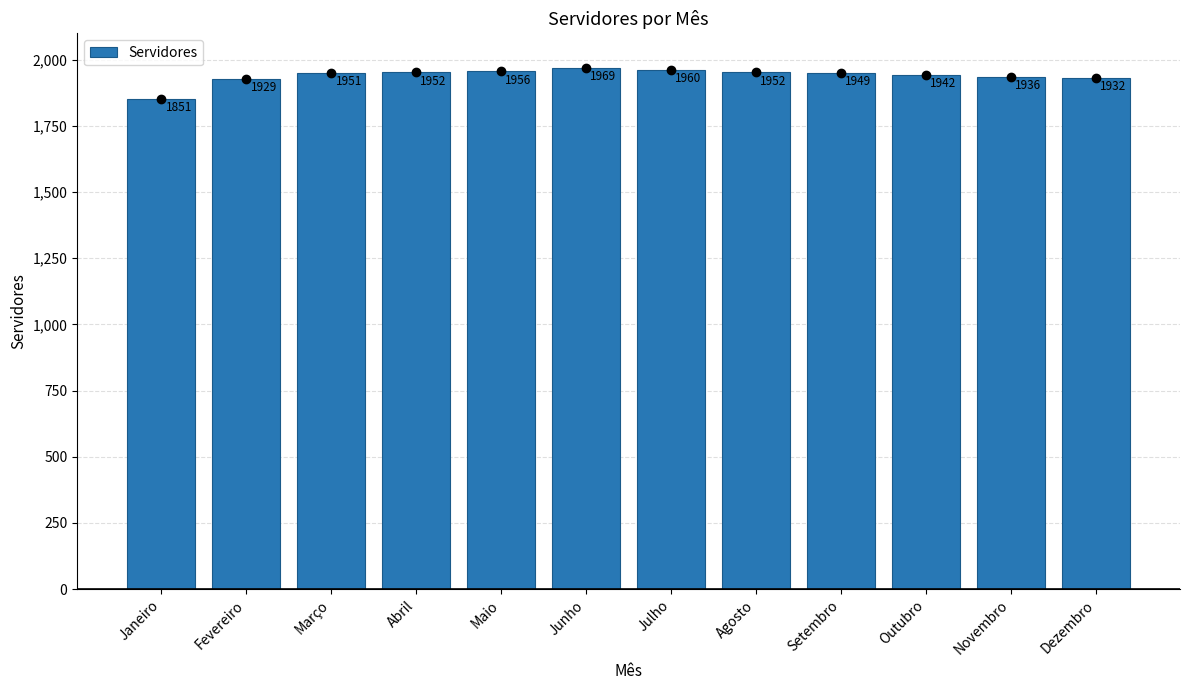

Between Setembro and Julho, which is larger?

Julho